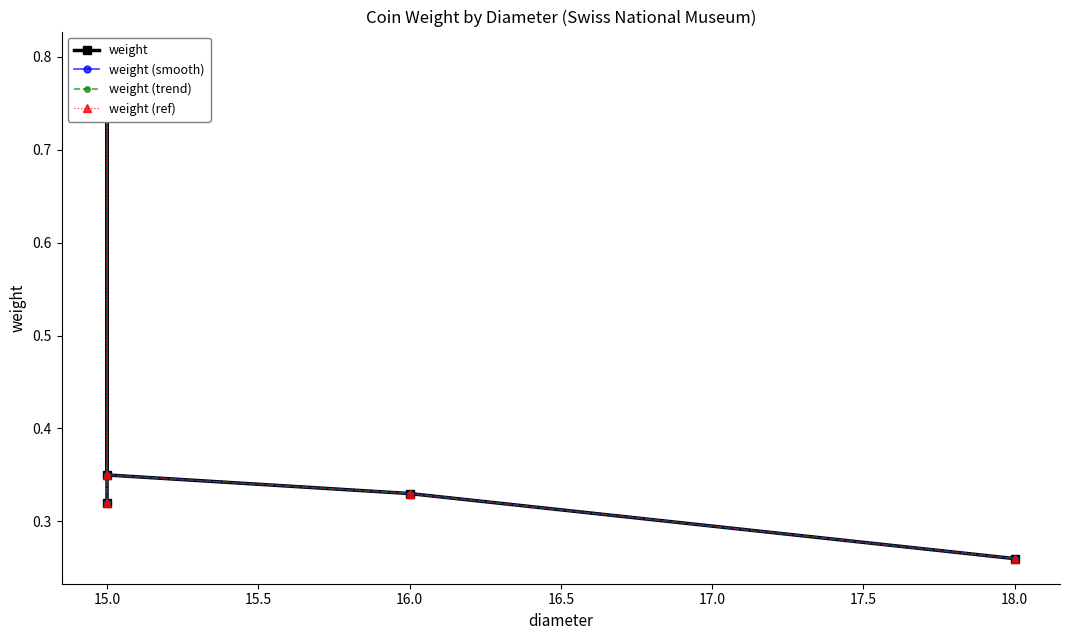

Reading left to right, what are all the values shown in this chart?

weight: 0.3	0.8	0.3	0.3	0.3
weight (smooth): 0.3	0.8	0.3	0.3	0.3
weight (trend): 0.3	0.8	0.3	0.3	0.3
weight (ref): 0.3	0.8	0.3	0.3	0.3